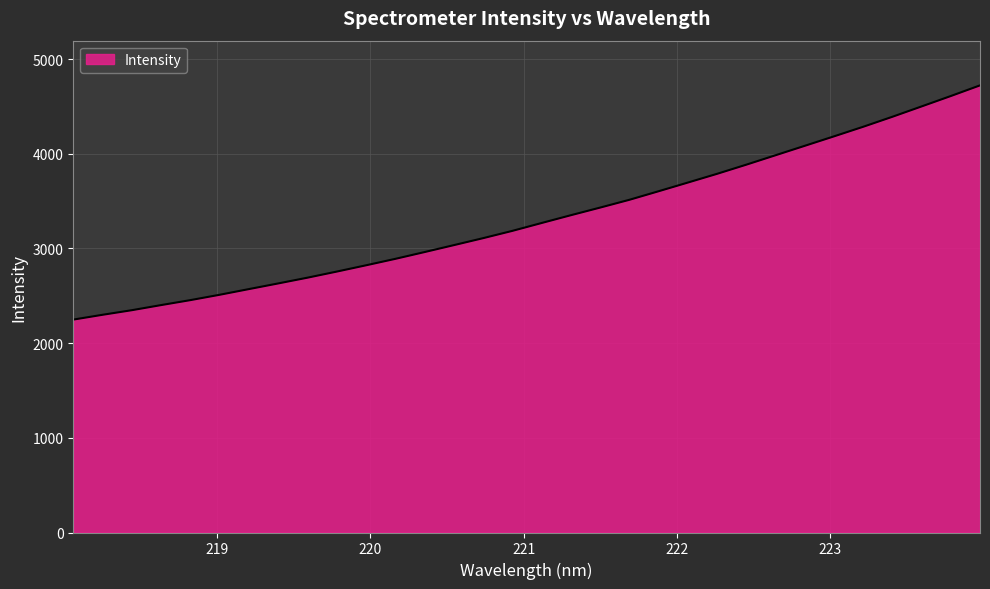

What is the greatest value displayed?

4721.7